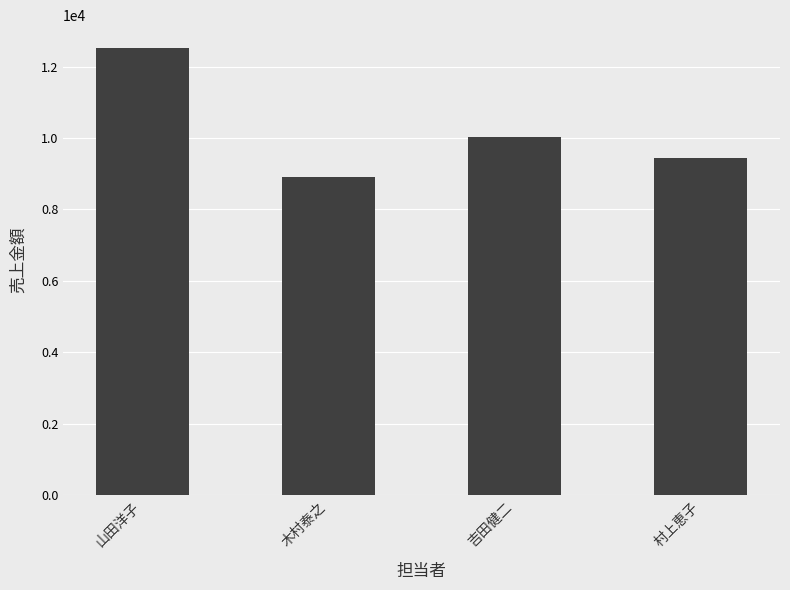

Rank the categories by value from lowest to highest.

木村泰之, 村上恵子, 吉田健二, 山田洋子